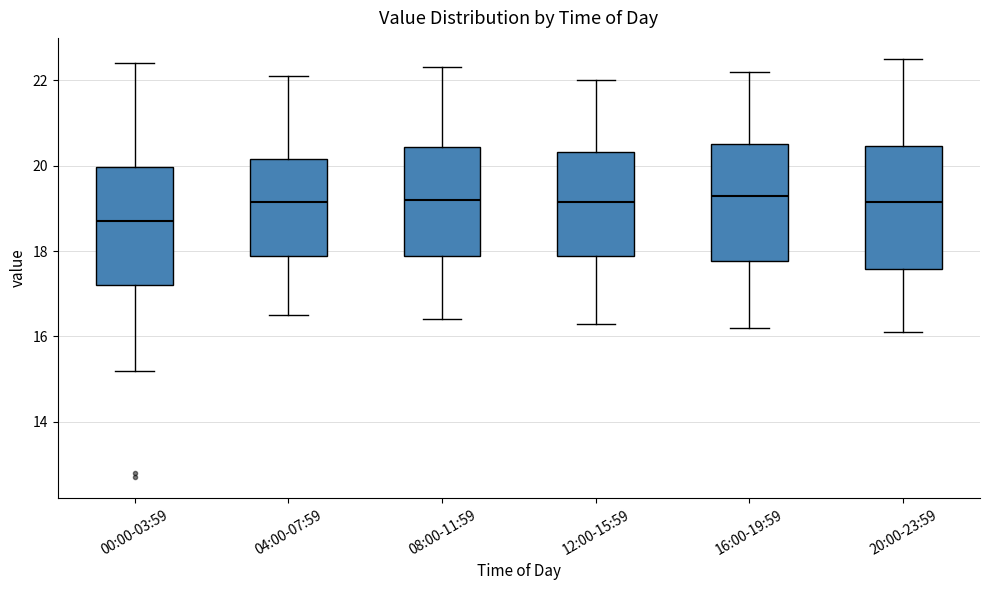

Reading left to right, transcribe this box plot: for each box, give where its median line is, the range the box spans, and where its two whiskers end, as read against the y-axis. The values are not printed on the chart, so give them approximately, as read against the axis.

00:00-03:59: median 18.8, box 17.2 to 20.0, whiskers 15.2 to 22.4
04:00-07:59: median 19.2, box 17.8 to 20.2, whiskers 16.6 to 22.2
08:00-11:59: median 19.2, box 17.8 to 20.4, whiskers 16.4 to 22.4
12:00-15:59: median 19.2, box 17.8 to 20.4, whiskers 16.4 to 22.0
16:00-19:59: median 19.4, box 17.8 to 20.6, whiskers 16.2 to 22.2
20:00-23:59: median 19.2, box 17.6 to 20.4, whiskers 16.2 to 22.6